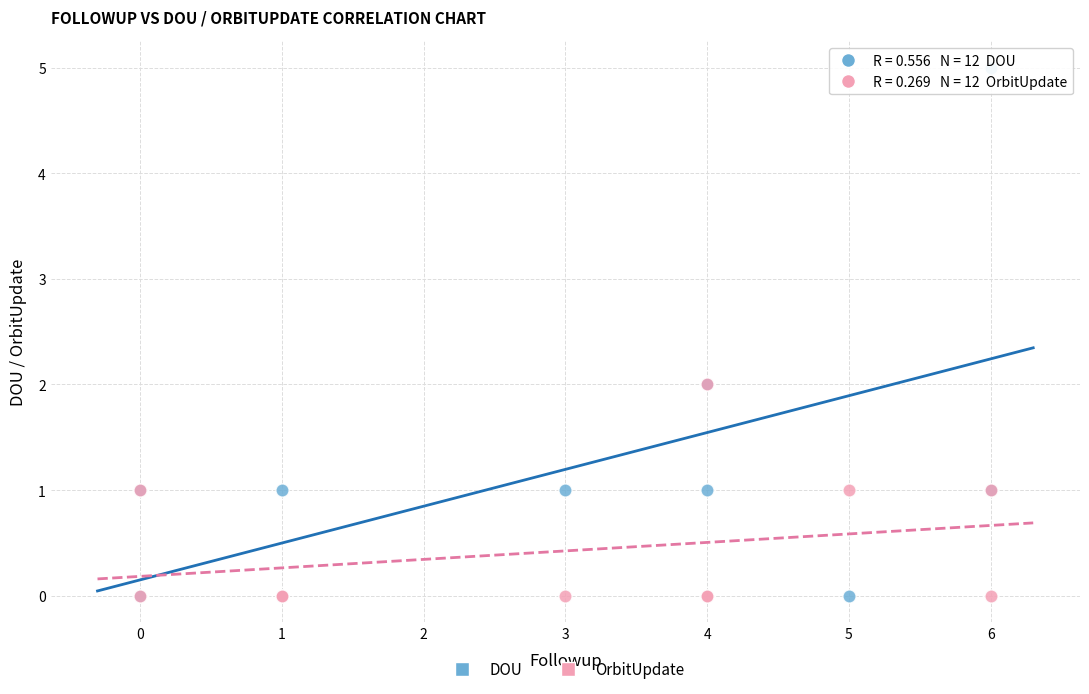

What are all the series names shown in the legend?

DOU, OrbitUpdate